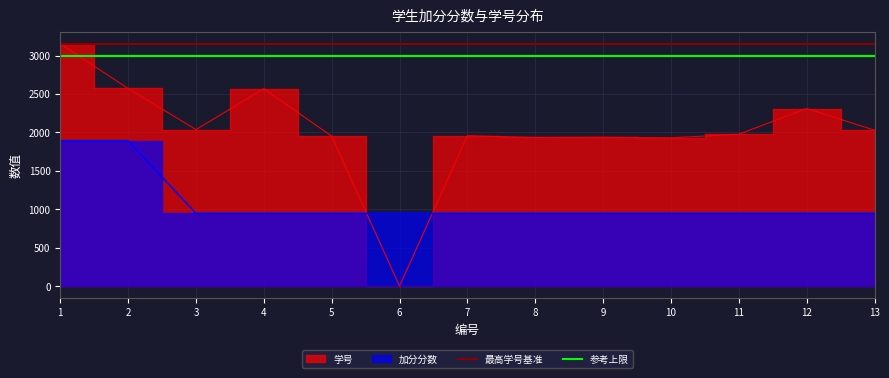

What is the sum of the 参考上限 values at 2 and 1?

5992.6